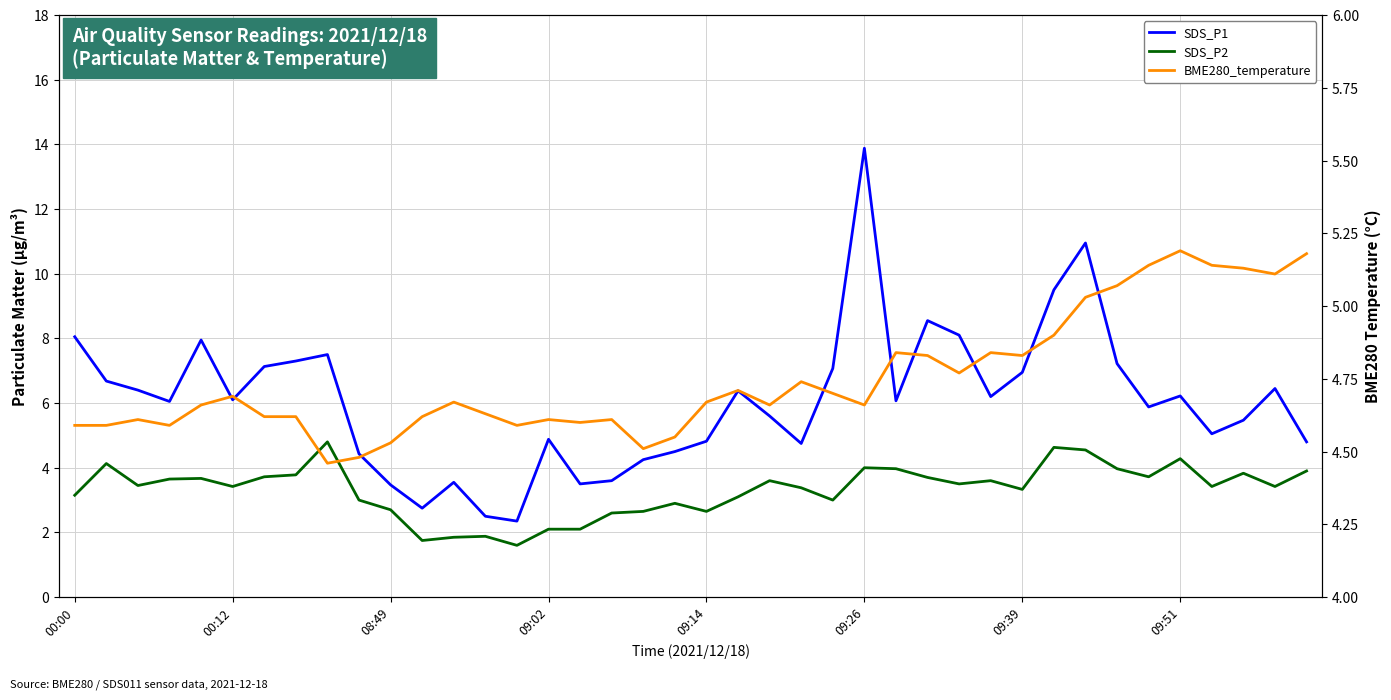

Reading left to right, transcribe all the data shown in this chart.

SDS_P1: 8.1	6.7	6.4	6.0	8.0	6.1	7.1	7.3	7.5	4.4	3.5	2.8	3.5	2.5	2.4	4.9	3.5	3.6	4.2	4.5	4.8	6.4	5.6	4.8	7.1	13.9	6.1	8.6	8.1	6.2	7.0	9.5	10.9	7.2	5.9	6.2	5.0	5.5	6.5	4.8
SDS_P2: 3.1	4.1	3.5	3.6	3.7	3.4	3.7	3.8	4.8	3.0	2.7	1.8	1.9	1.9	1.6	2.1	2.1	2.6	2.6	2.9	2.6	3.1	3.6	3.4	3.0	4.0	4.0	3.7	3.5	3.6	3.3	4.6	4.5	4.0	3.7	4.3	3.4	3.8	3.4	3.9
BME280_temperature: 4.6	4.6	4.6	4.6	4.7	4.7	4.6	4.6	4.5	4.5	4.5	4.6	4.7	4.6	4.6	4.6	4.6	4.6	4.5	4.5	4.7	4.7	4.7	4.7	4.7	4.7	4.8	4.8	4.8	4.8	4.8	4.9	5.0	5.1	5.1	5.2	5.1	5.1	5.1	5.2